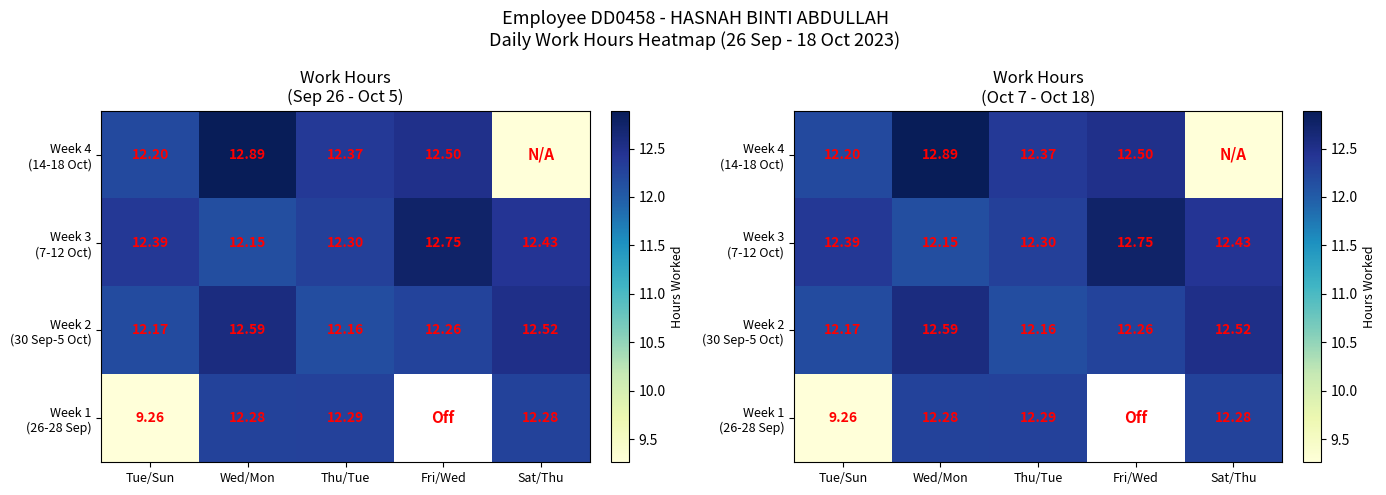

How many categories are shown in the chart?

5